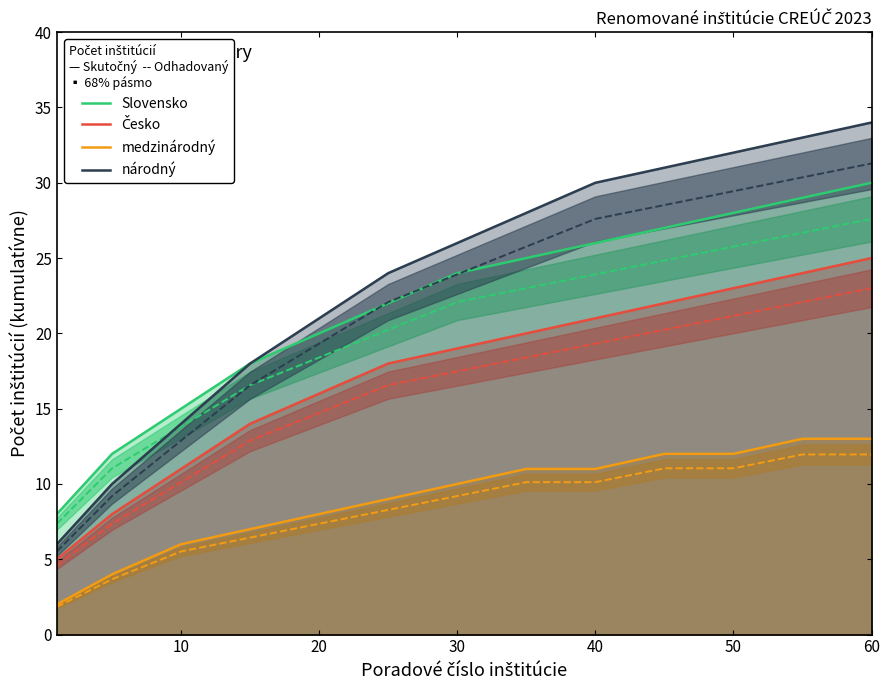

True or false: medzinárodný and národný cross at least once.

False